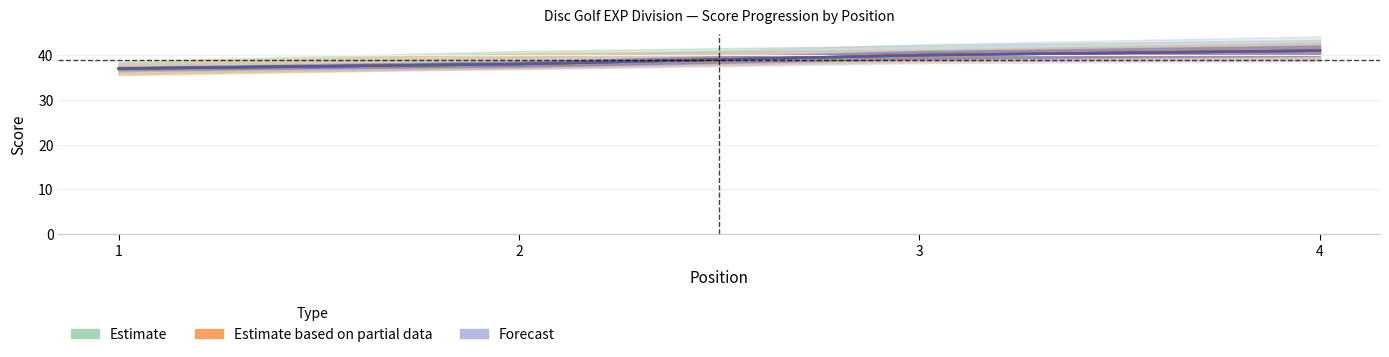

What is the difference between the Estimate values at 4 and 1?

4